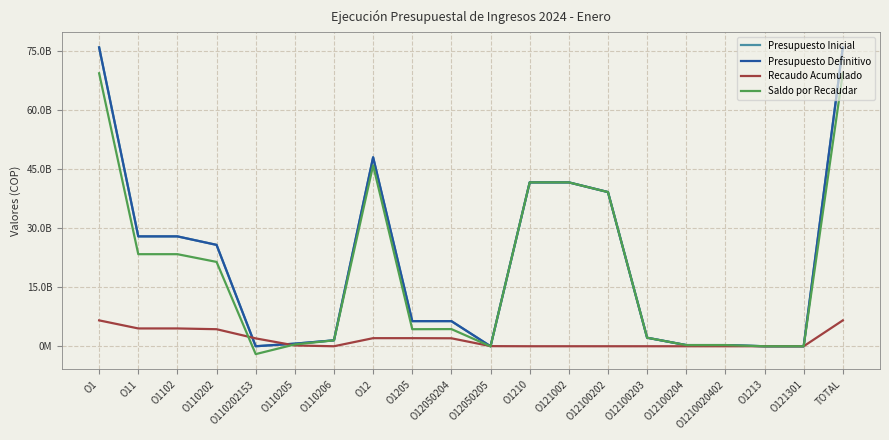

What is the smallest value displayed?

-1999192995